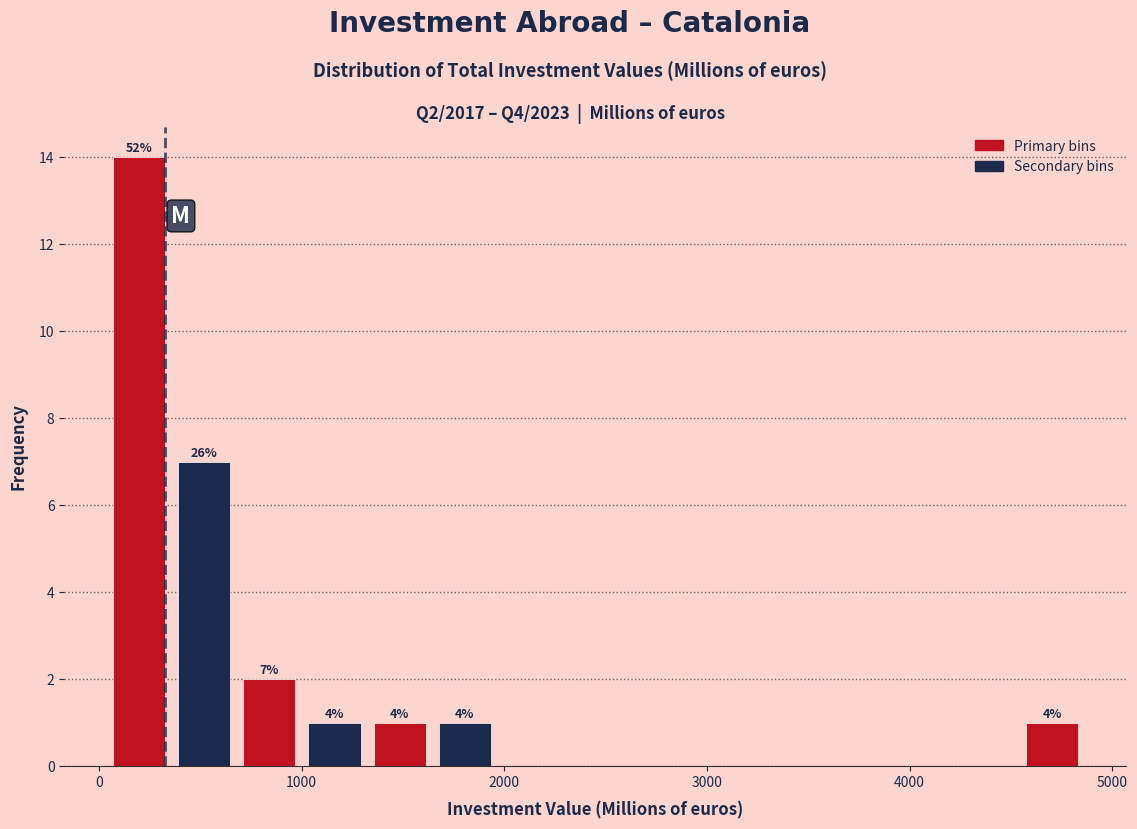

Read against the x-axis, roughly where is the centre of the tallest bar?

200